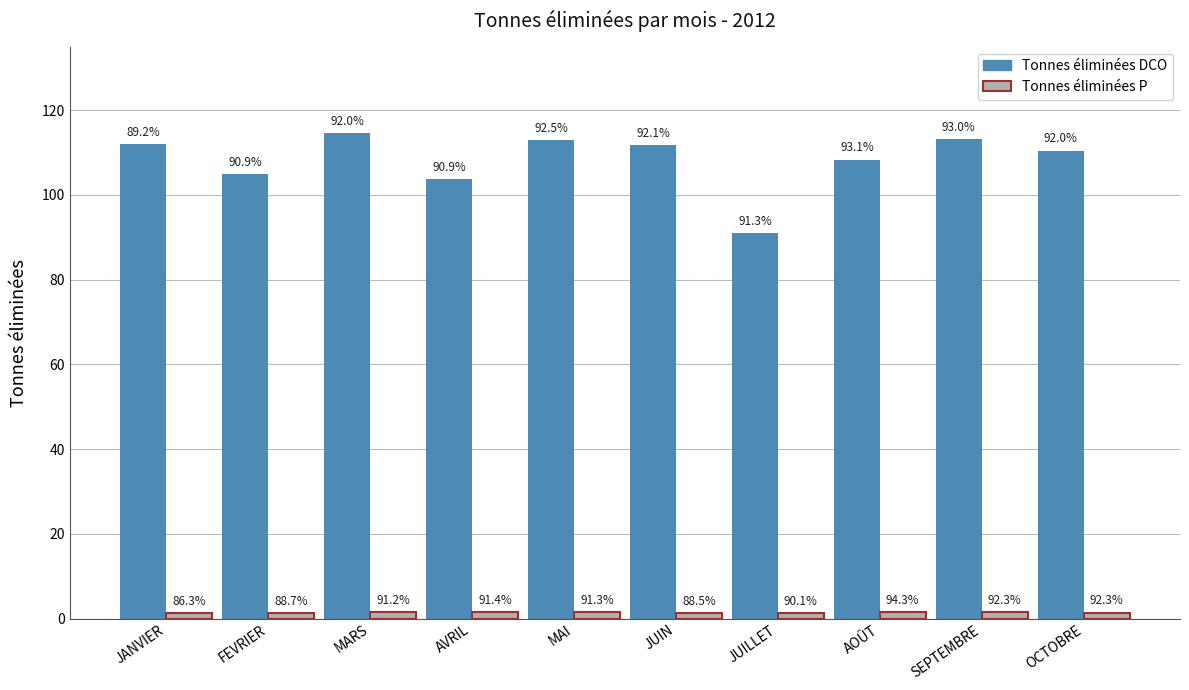

What are all the series names shown in the legend?

Tonnes éliminées DCO, Tonnes éliminées P